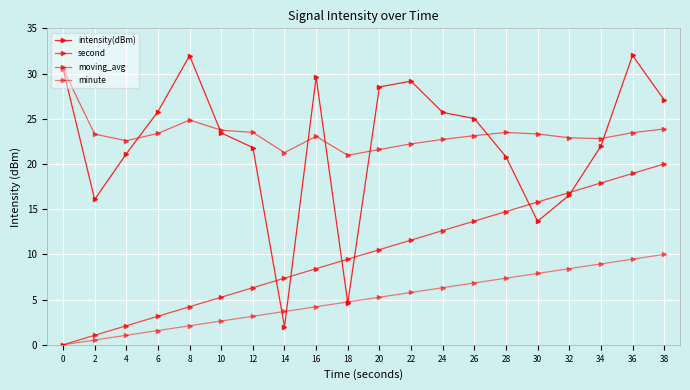

Does the chart have visible grid lines?

Yes